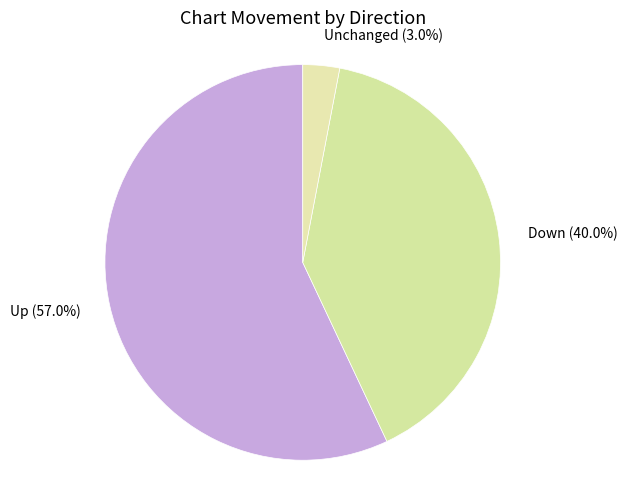

Does any single category account for the majority?

Yes